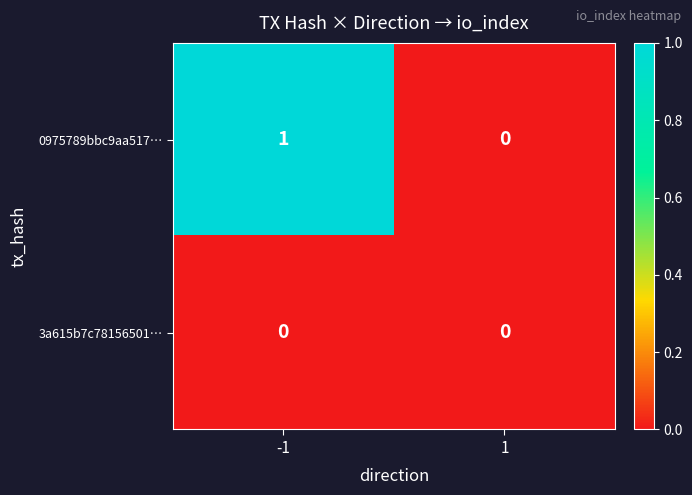

What is the spread (max minus min) of values at -1?

1